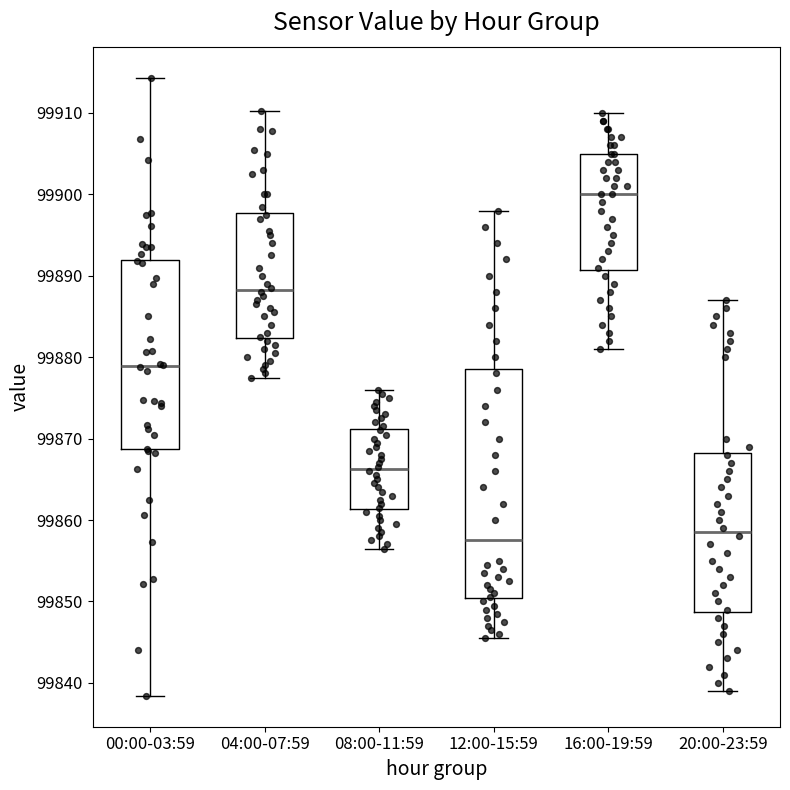

Comparing the boxes themselves (not the whiskers), which one is the tallest?

12:00-15:59